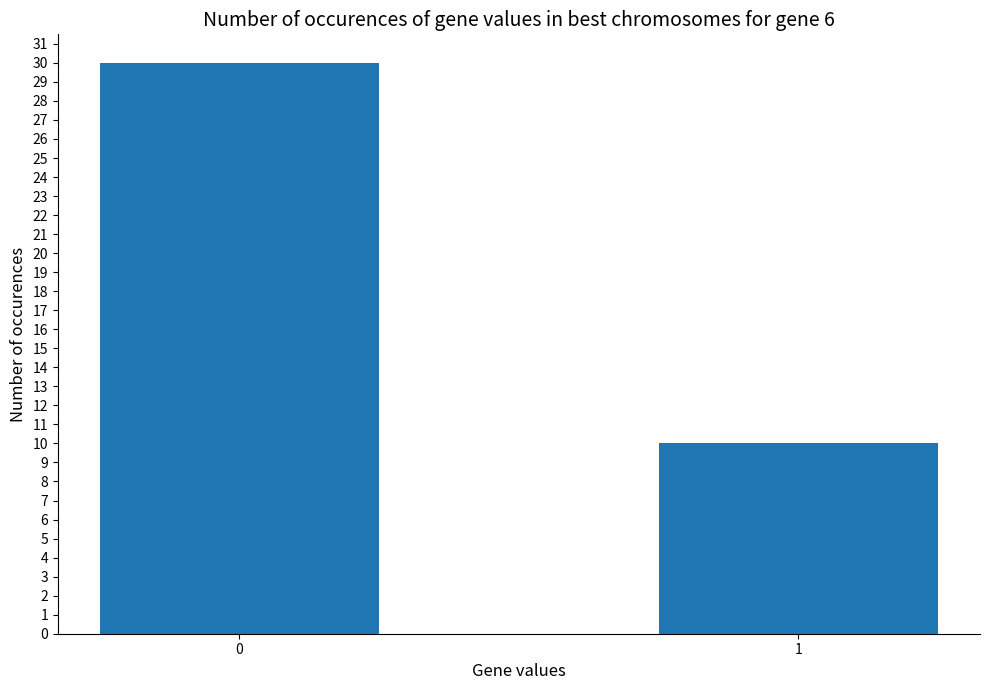

True or false: the data shows 30 at 0.

True